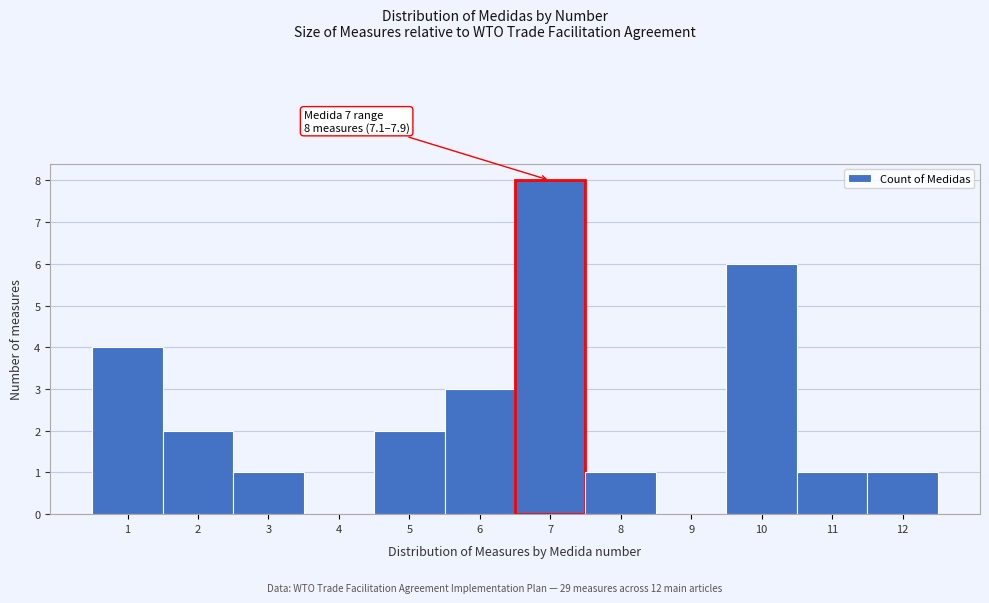

Reading left to right, list all the values displayed in this chart.

1=4	2=2	3=1	4=0	5=2	6=3	7=8	8=1	9=0	10=6	11=1	12=1